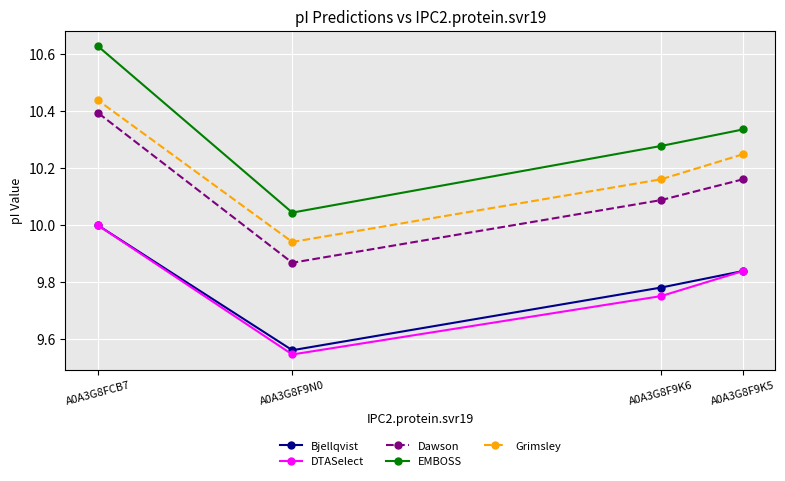

What is the difference between the maximum and minimum values in the Grimsley series?

0.5